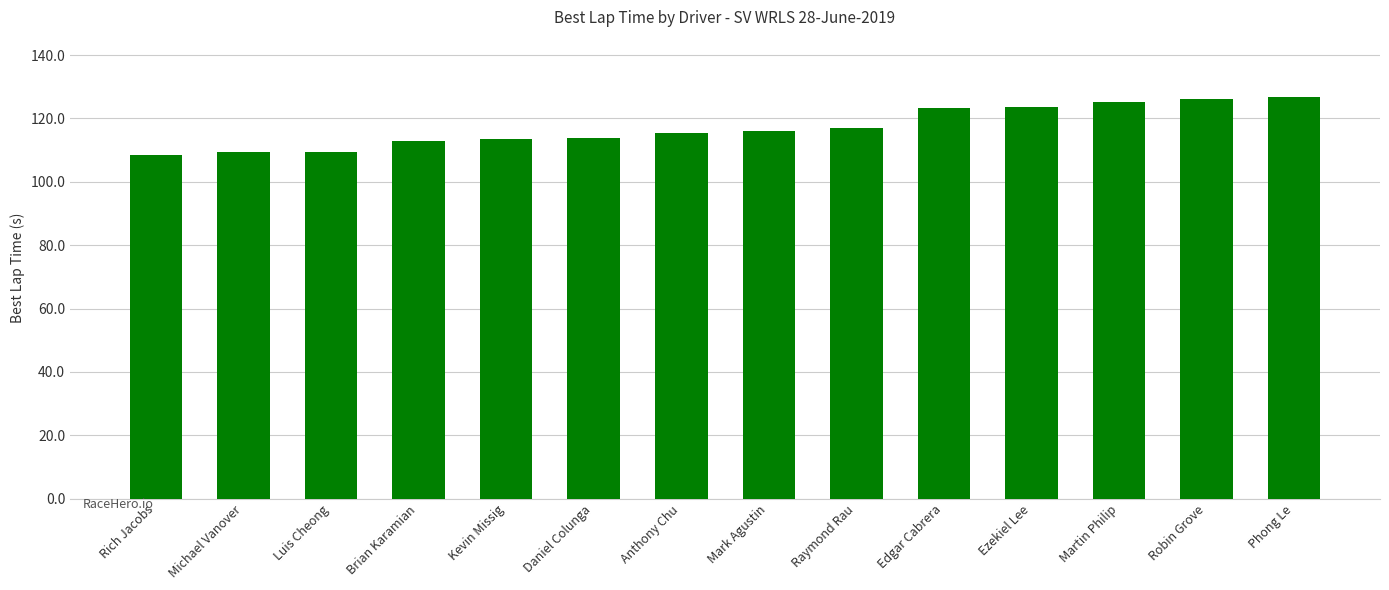

What position from the right is Anthony Chu?

8